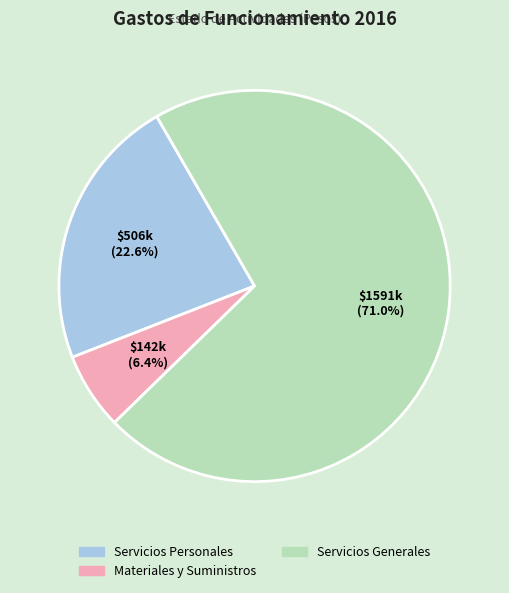

Is there any slice that represents more than half of the pie?

Yes